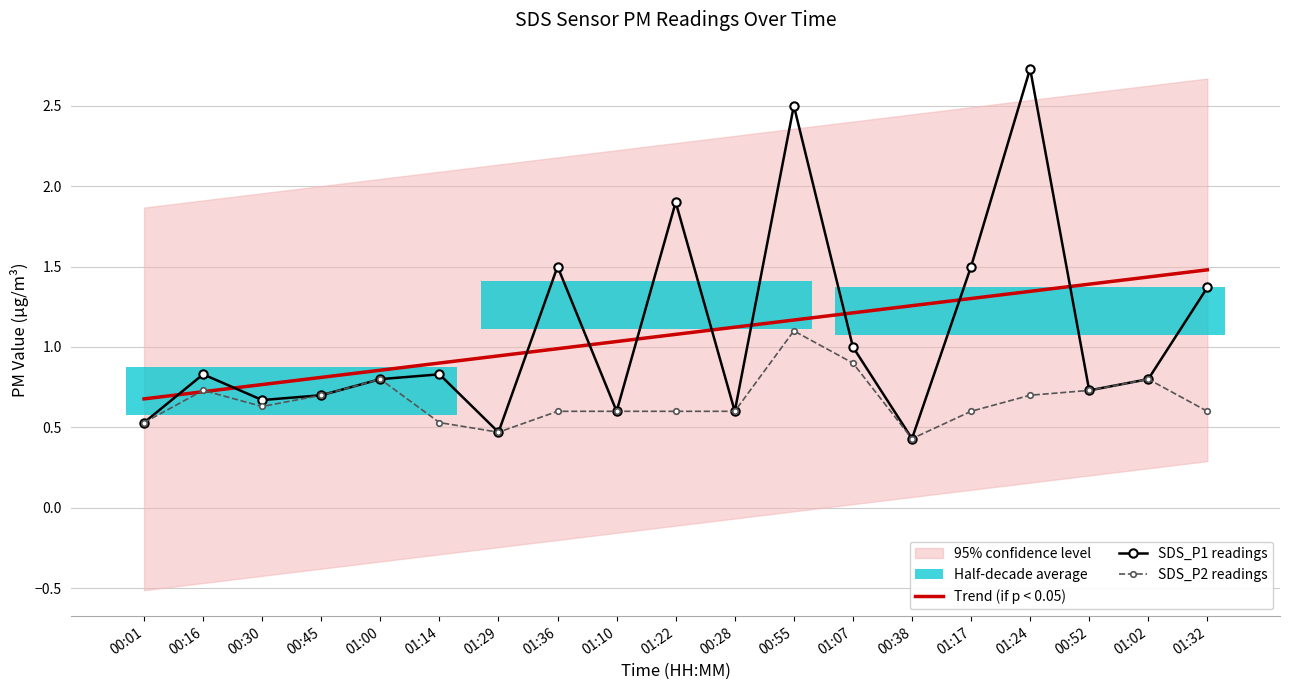

List the labels in order of Trend (if p < 0.05) value, largest first.

01:32, 01:02, 00:52, 01:24, 01:17, 00:38, 01:07, 00:55, 00:28, 01:22, 01:10, 01:36, 01:29, 01:14, 01:00, 00:45, 00:30, 00:16, 00:01